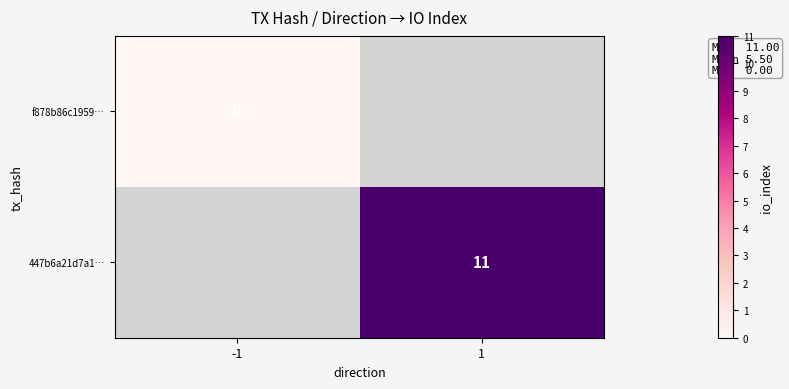

True or false: 447b6a21d7a1… has a value of 11 at 1.

True